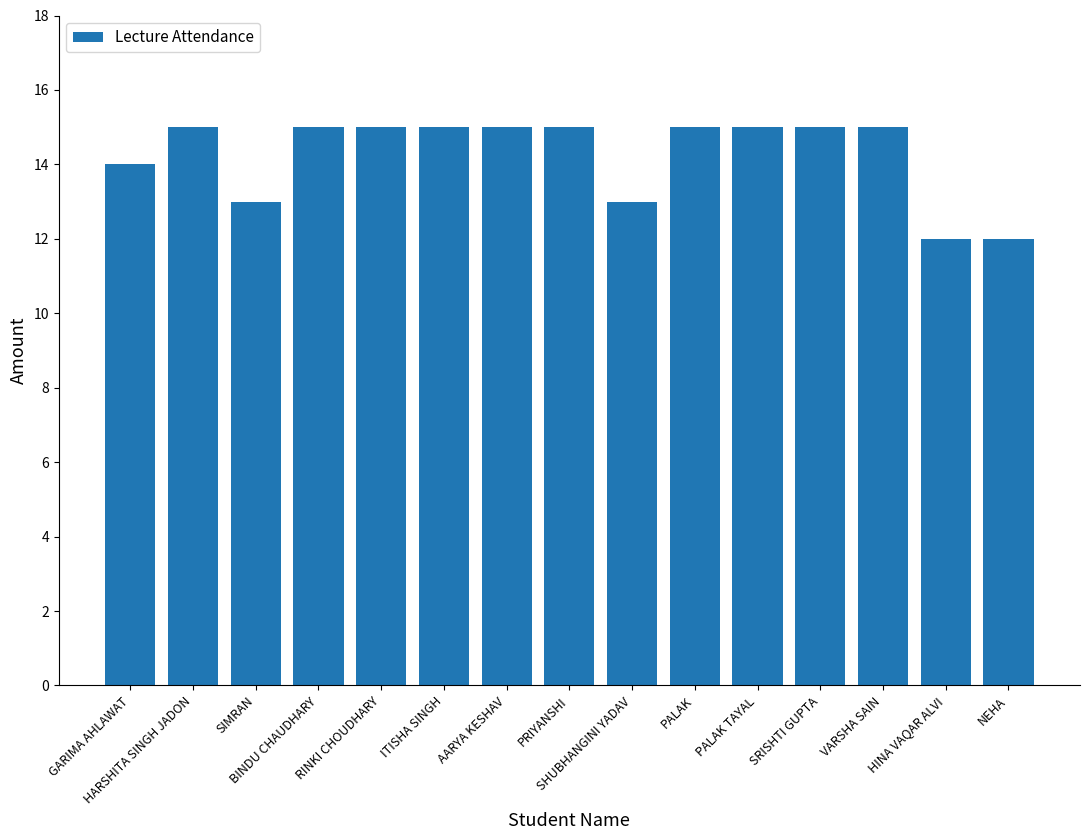

True or false: the data shows 9 at PALAK.

False